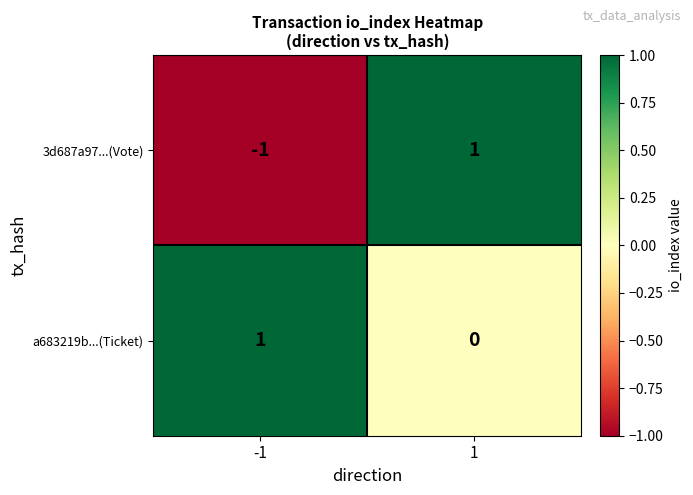

List the series in order of their overall mean, highest first.

a683219b...(Ticket), 3d687a97...(Vote)